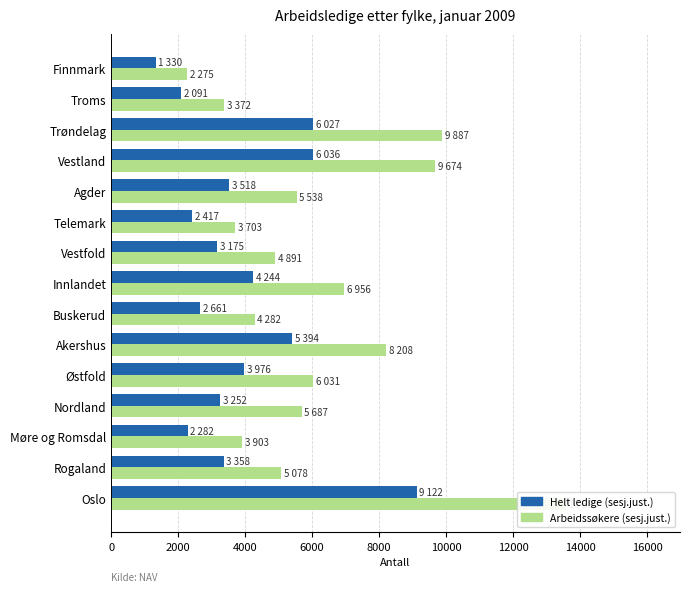

Between Rogaland and Trøndelag, which series saw the biggest shift?

Arbeidssøkere (sesj.just.)